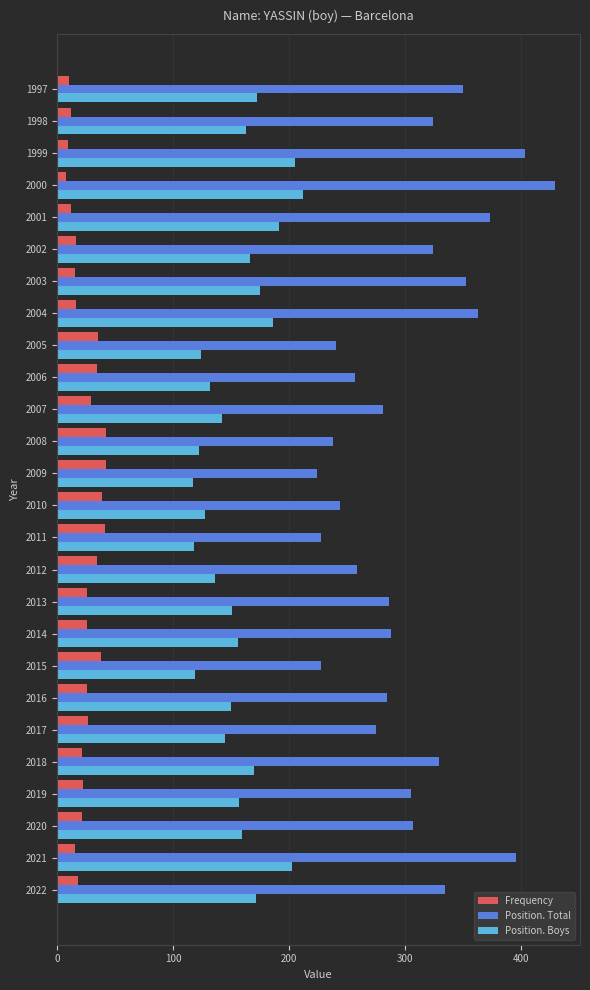

What is the difference between the maximum and minimum values in the Frequency series?

34